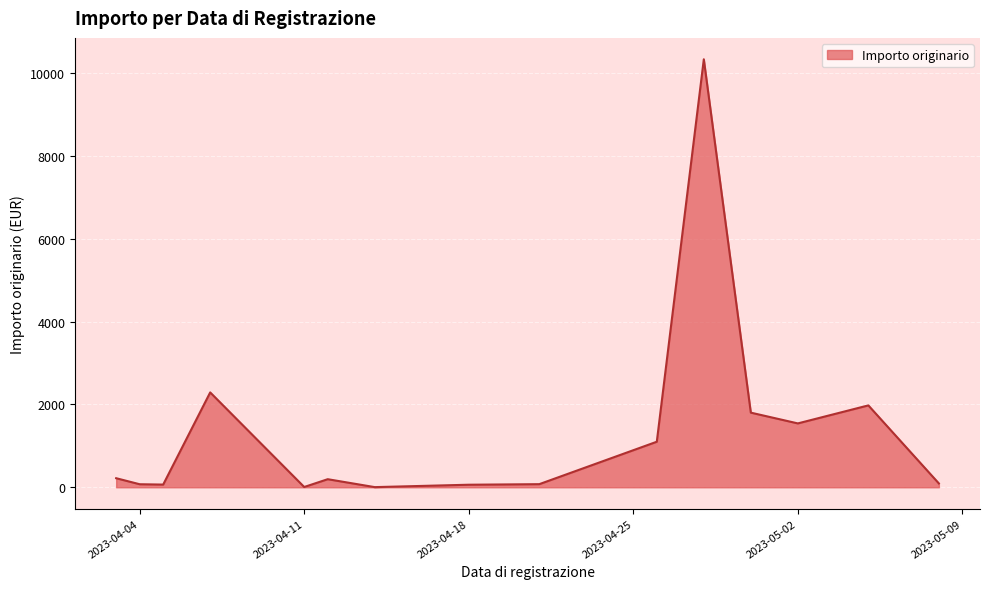

What is the greatest value displayed?

10329.5